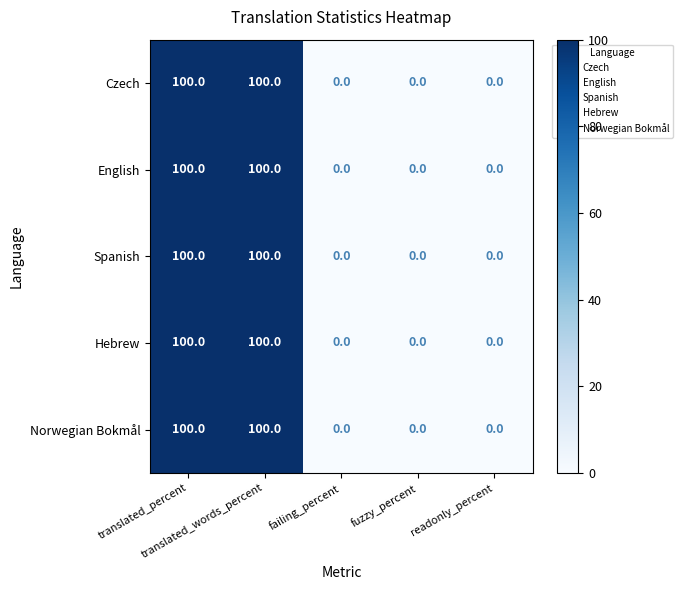

How many Czech values are between 0 and 100?

5